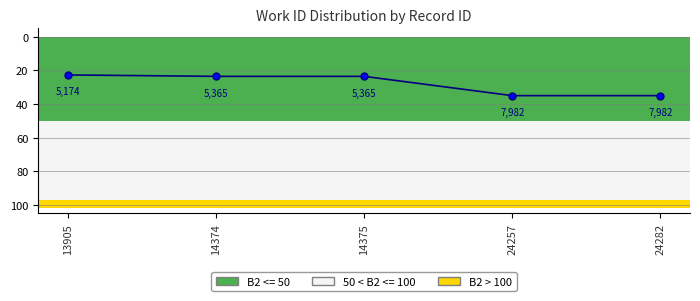

The chart shows a value of 23.5 at 14374. True or false?

True